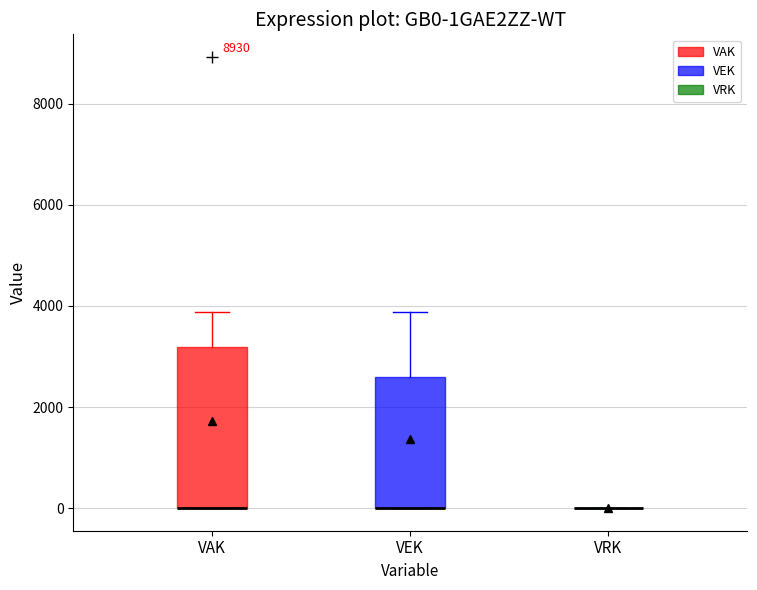

Reading left to right, read every box against the y-axis: the position of its median line, the range the box covers, and the ends of its whiskers. The values are not printed on the chart, so give them approximately, as read against the axis.

VAK: median 0 (drawn on the box's lower edge), box 0 to 3200, whiskers 0 to 3800
VEK: median 0 (drawn on the box's lower edge), box 0 to 2600, whiskers 0 to 3800
VRK: box collapsed to a line at 0, whiskers 0 to 0